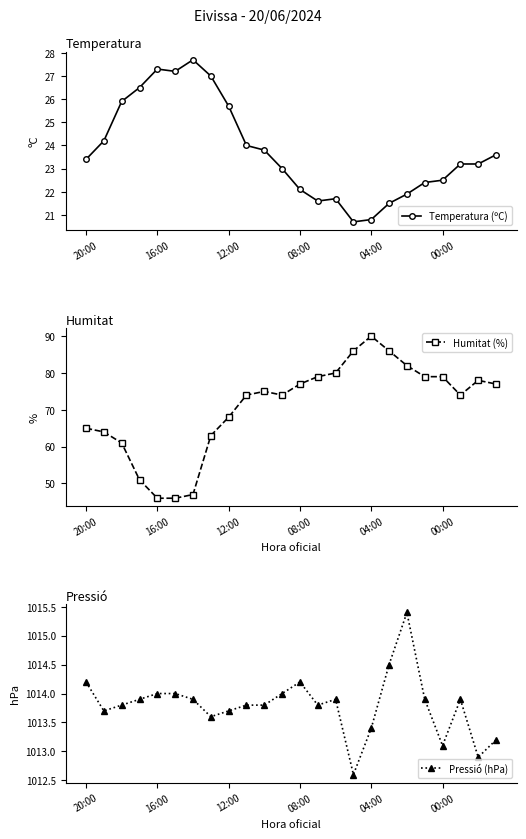

At which label does Temperatura (ºC) first exceed 23?

20:00